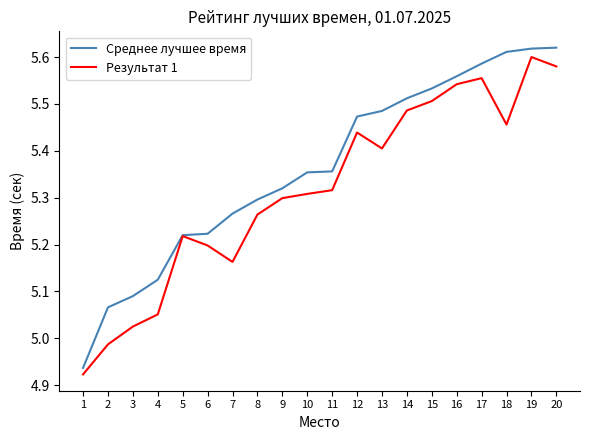

Does the chart have visible grid lines?

No